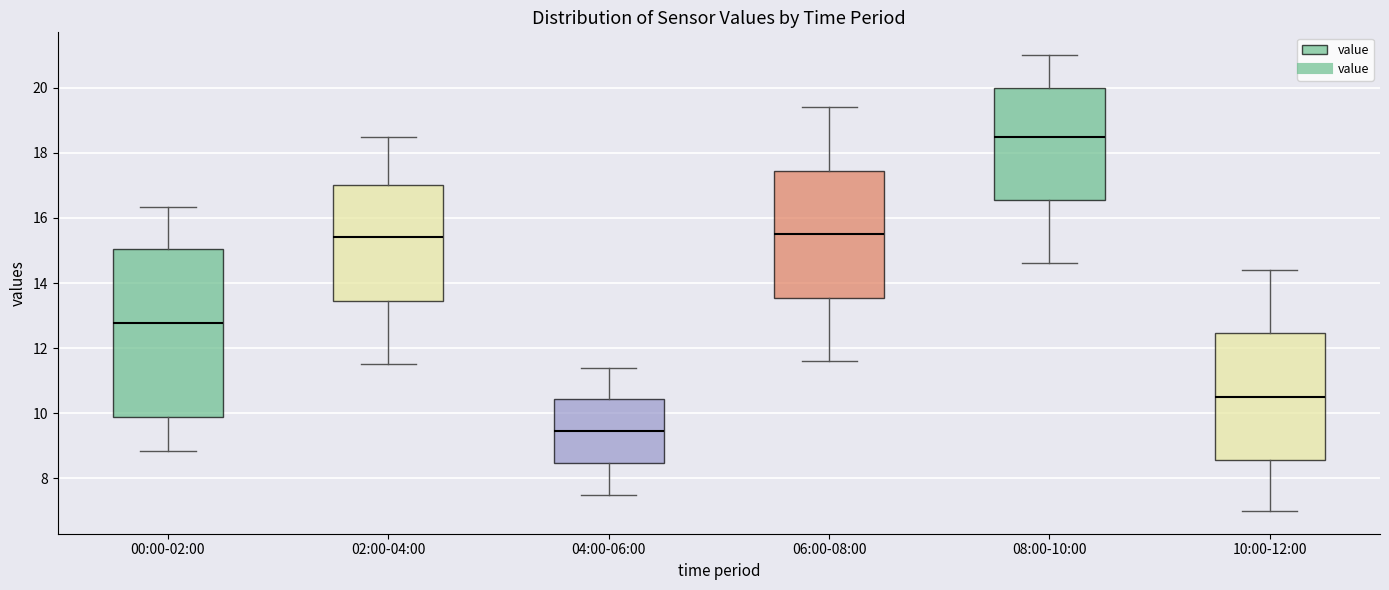

Reading left to right, read every box against the y-axis: the position of its median line, the range the box covers, and the ends of its whiskers. The values are not printed on the chart, so give them approximately, as read against the axis.

00:00-02:00: median 12.8, box 9.8 to 15.0, whiskers 8.8 to 16.4
02:00-04:00: median 15.4, box 13.4 to 17.0, whiskers 11.6 to 18.6
04:00-06:00: median 9.4, box 8.4 to 10.4, whiskers 7.6 to 11.4
06:00-08:00: median 15.6, box 13.6 to 17.4, whiskers 11.6 to 19.4
08:00-10:00: median 18.6, box 16.6 to 20.0, whiskers 14.6 to 21.0
10:00-12:00: median 10.6, box 8.6 to 12.4, whiskers 7.0 to 14.4